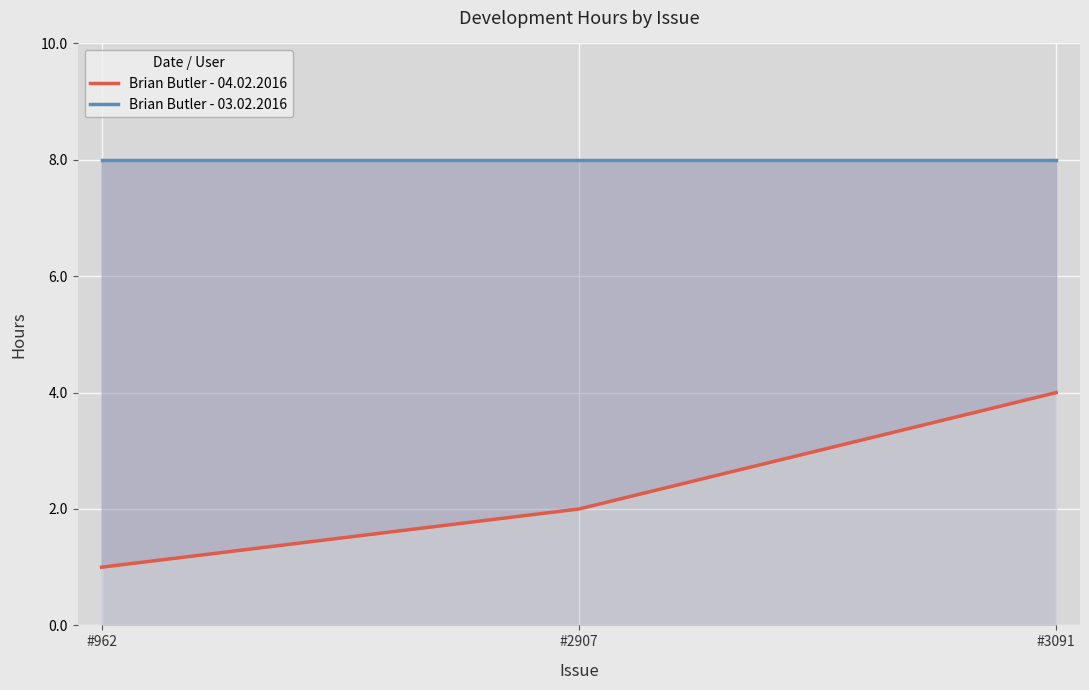

What is the approximate value of Brian Butler - 04.02.2016 at #962?

1